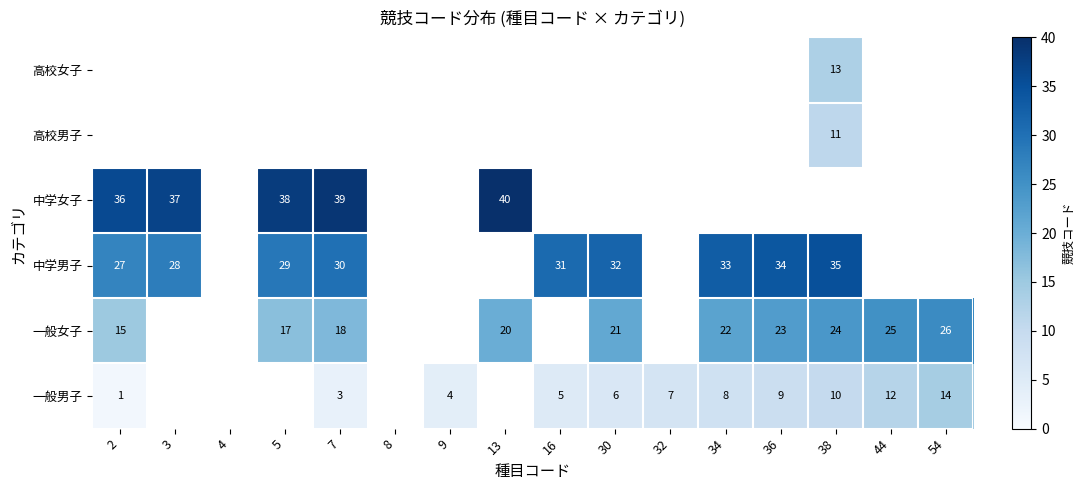

True or false: 一般男子 has a value of 20 at 44.

False